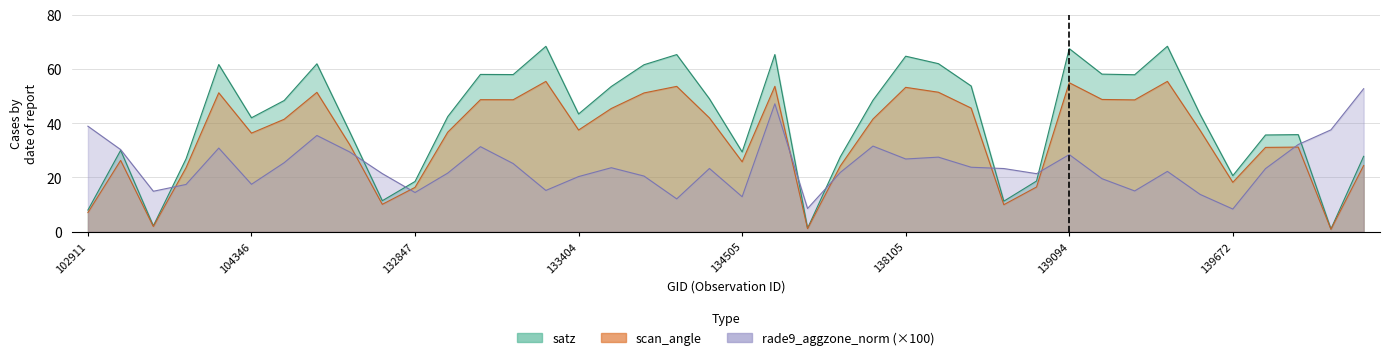

At which category does the chart reach its peak across all series?

139462